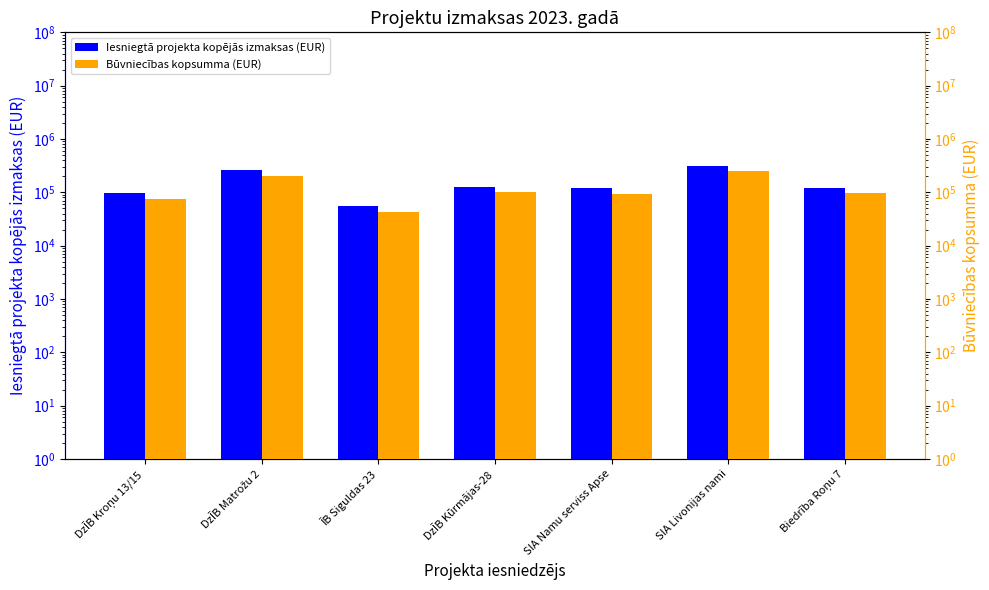

Reading left to right, what are all the values shown in this chart?

Iesniegtā projekta kopējās izmaksas (EUR): 96371.6	257057.8	54511.3	127937.4	118526.0	312568.8	122284.2
Būvniecības kopsumma (EUR): 75551.3	204944.4	43250.7	102693.8	94215.4	253371.3	98161.3